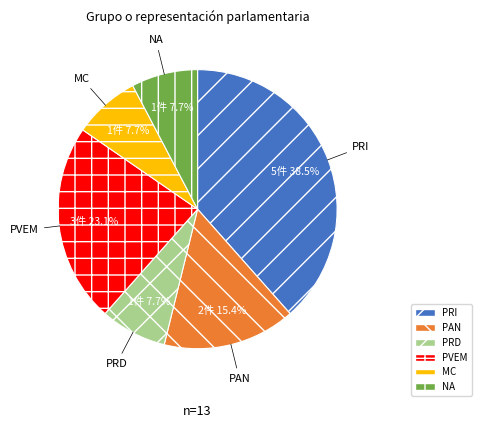

How much of the chart is everything except PAN?

84.6%